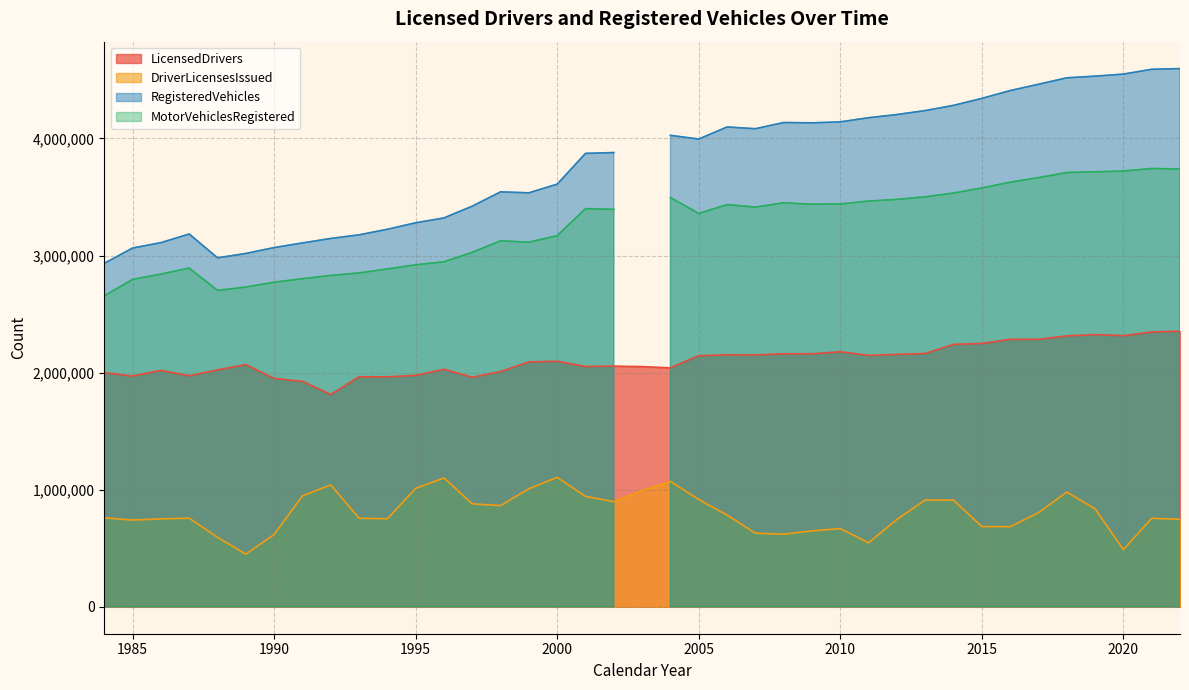

True or false: DriverLicensesIssued has a value of 1219603 at 1987.

False